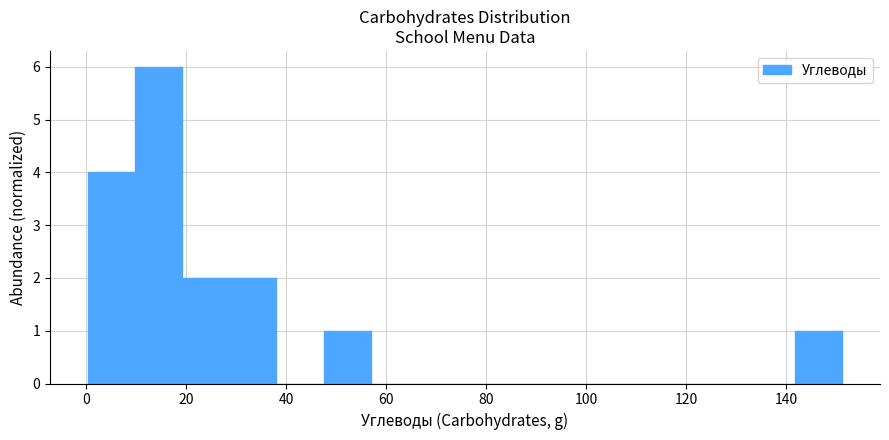

Reading left to right, list every bar in this chart as the range it spans on the x-axis followed by its height. Neither the bar edges nor the heights are printed on the chart, so give them approximately, as read against the axes.

0 to 10: 4
10 to 20: 6
20 to 28: 2
28 to 38: 2
38 to 48: 0
48 to 56: 1
56 to 66: 0
66 to 76: 0
76 to 86: 0
86 to 94: 0
94 to 104: 0
104 to 114: 0
114 to 122: 0
122 to 132: 0
132 to 142: 0
142 to 152: 1